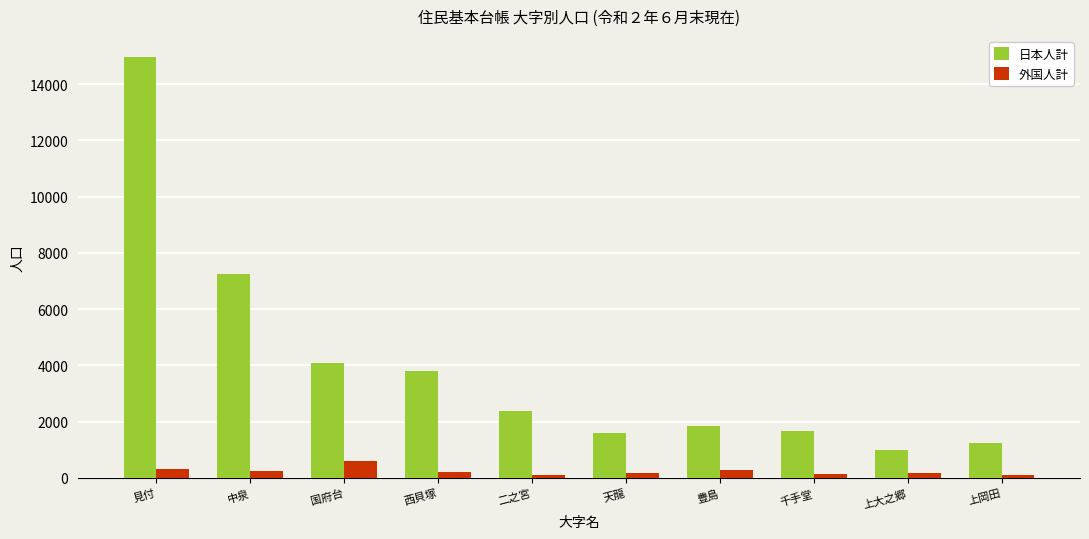

What is the highest value of the 日本人計 series?

14972